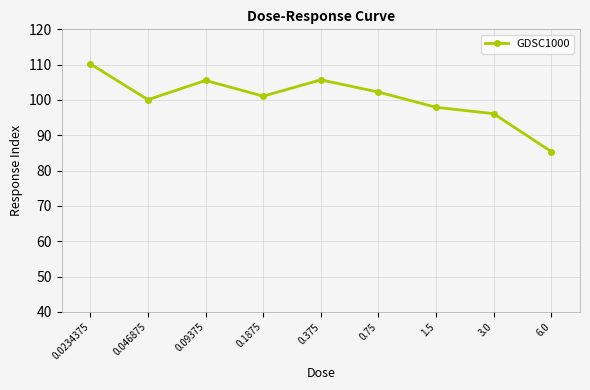

True or false: the data has more than 1 interior local peaks.

True